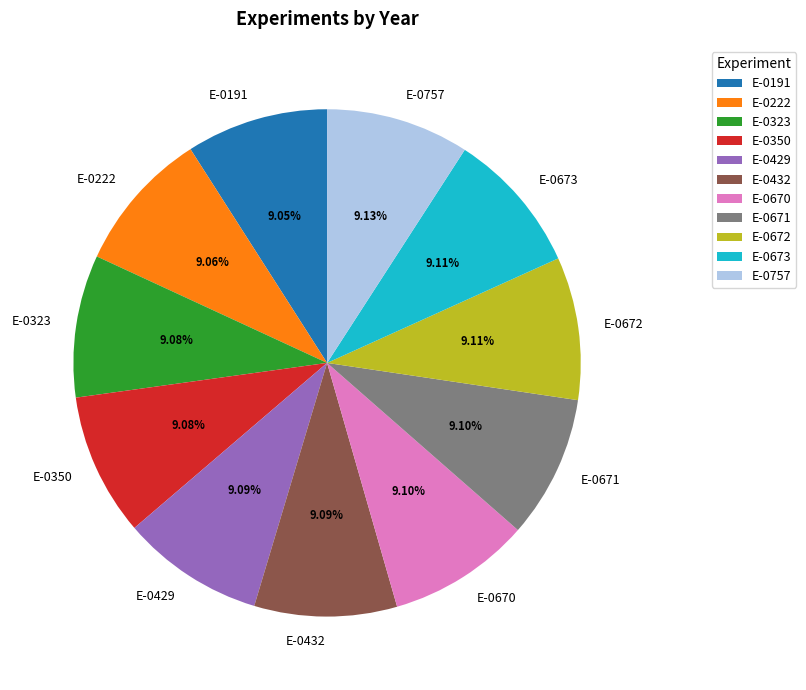

How many segments does this pie chart have?

11